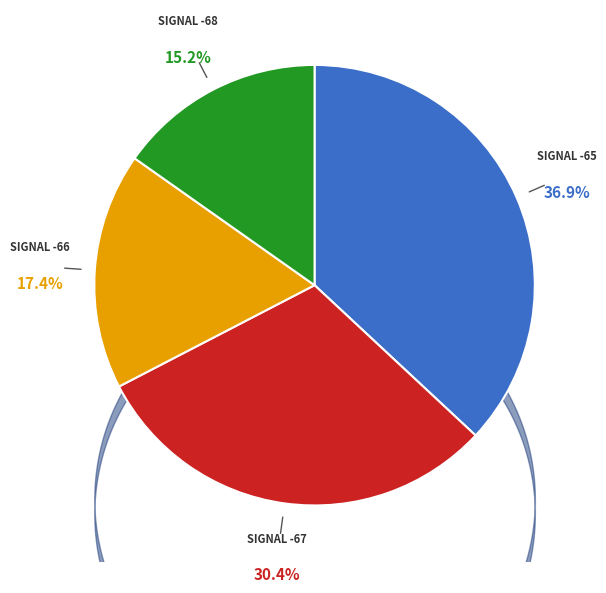

Does any single category account for the majority?

No